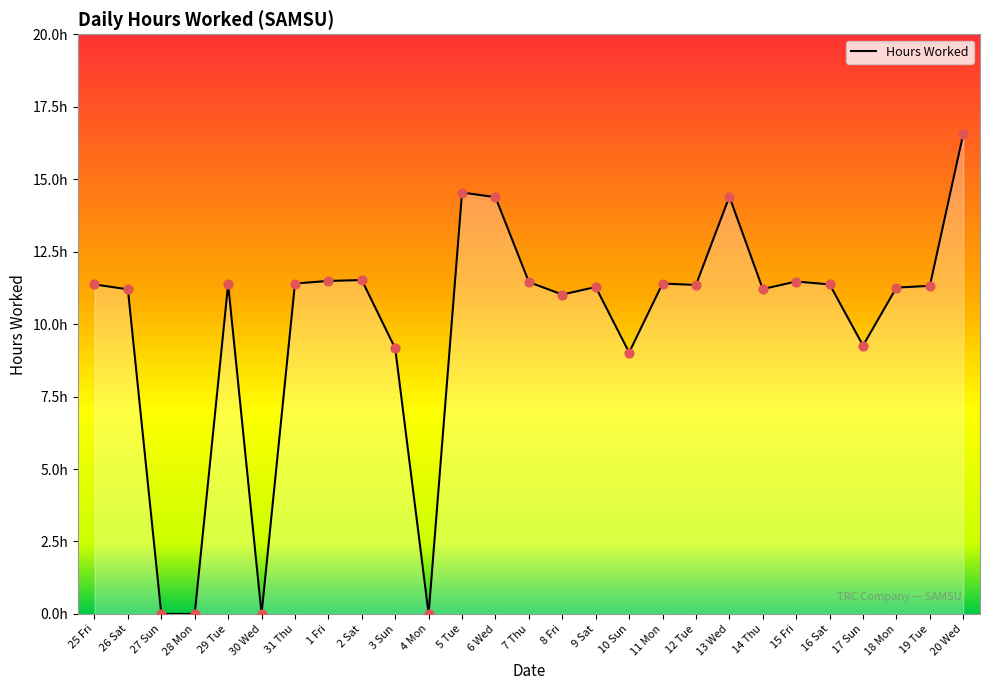

Is this an area chart (filled region under the line)?

Yes